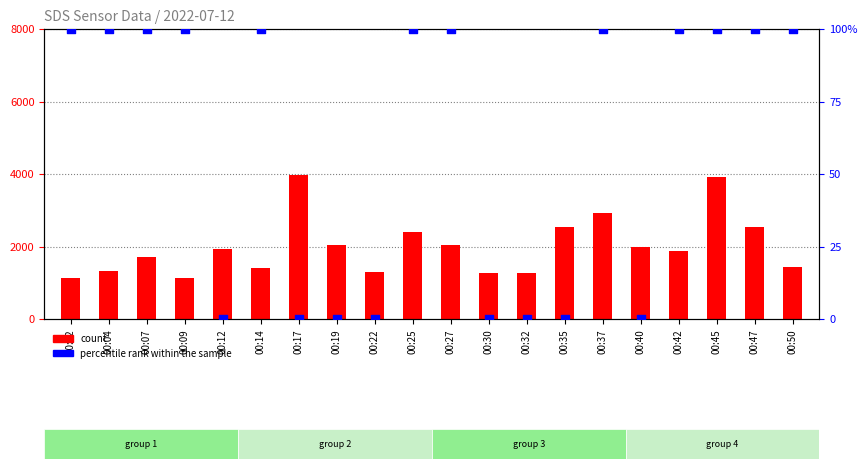

Which series has the widest spread of Y values?

count